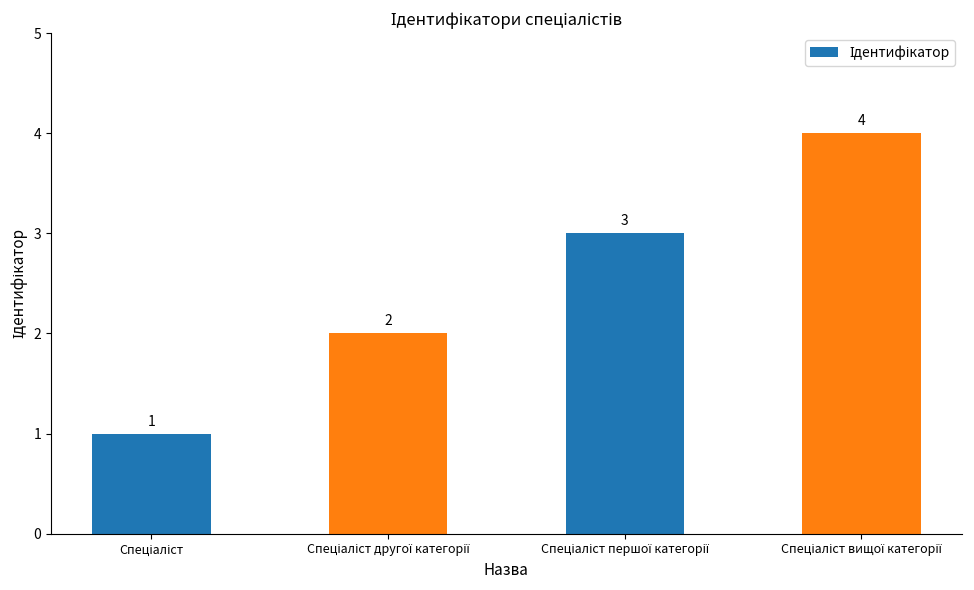

What is the difference between the maximum and minimum values?

3